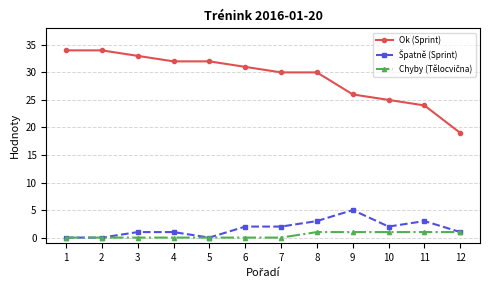

Which series changed the most between 7 and 11?

Ok (Sprint)